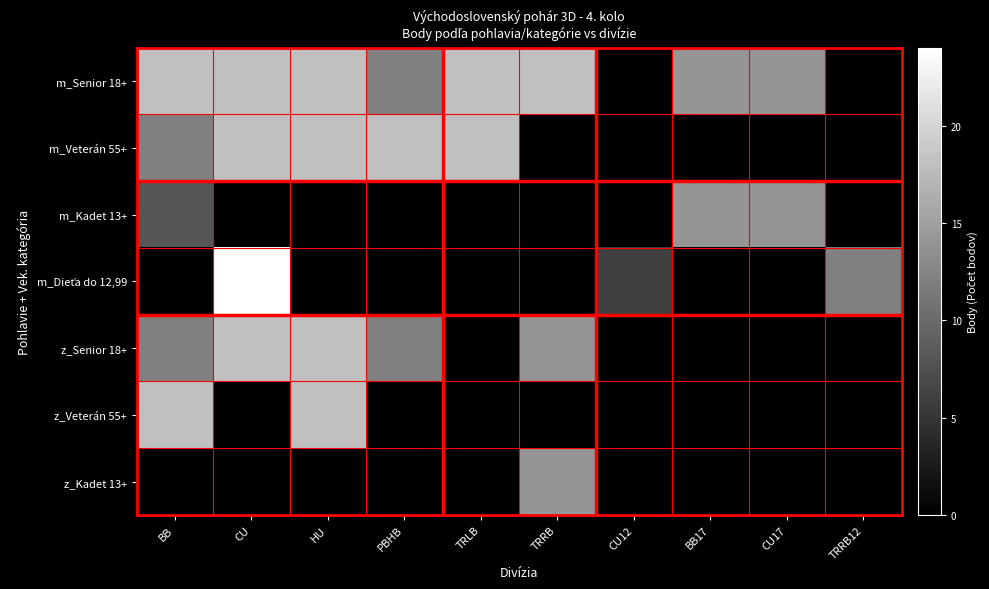

Which label corresponds to the largest value in the chart?

CU